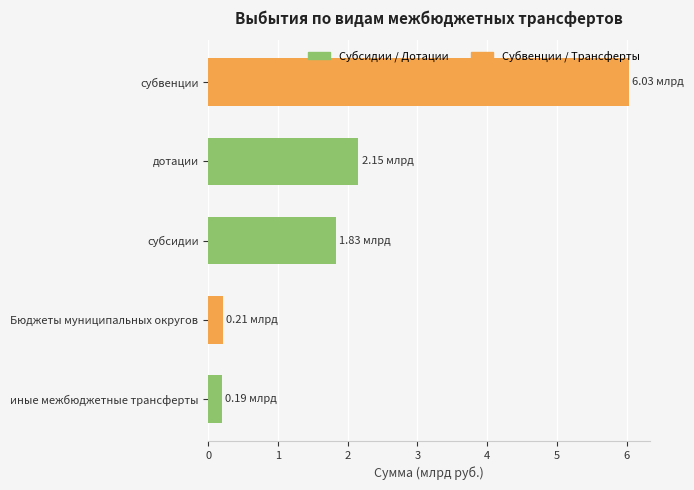

Count the number of categories in the chart.

5